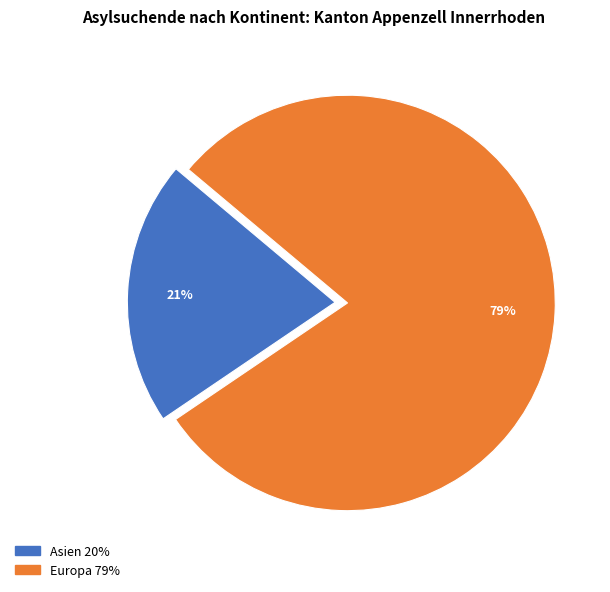

To the nearest percent, what is the average slice percentage?

50%